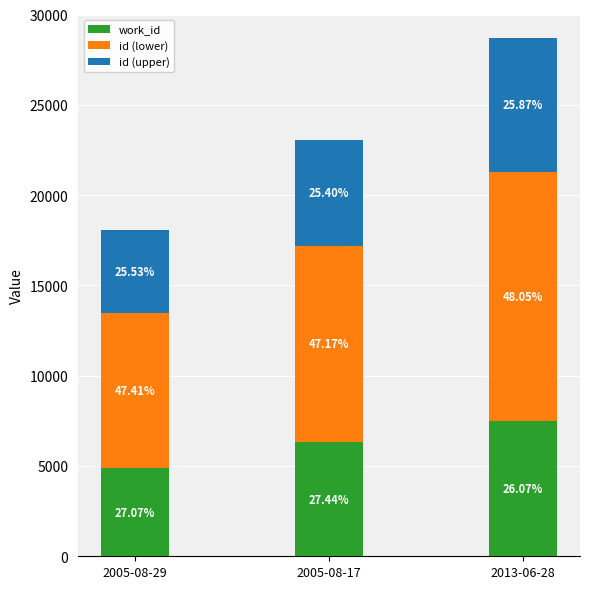

Which has a higher value, 2005-08-17 or 2013-06-28?

2013-06-28